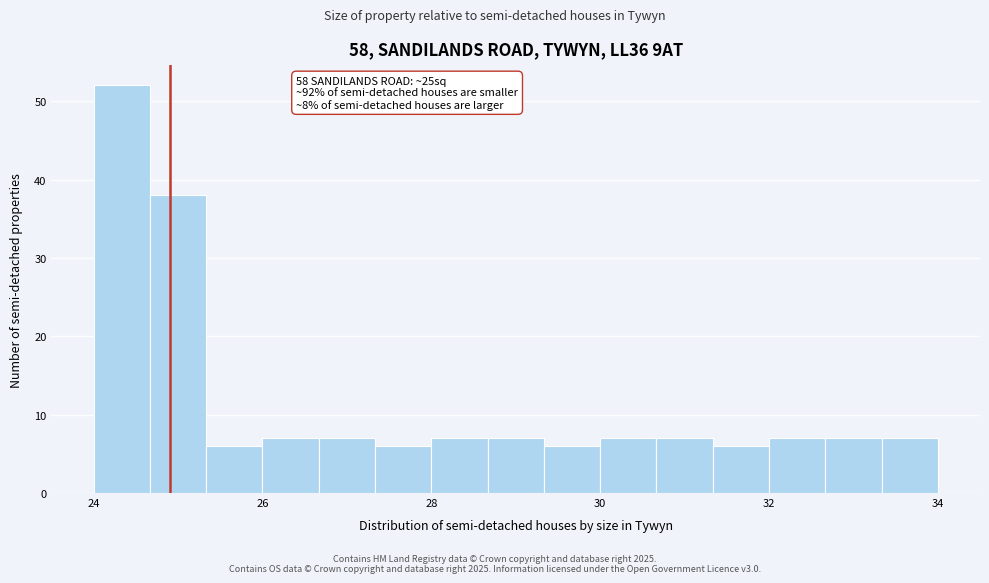

Read against the x-axis, roughly where is the centre of the tallest bar?

24.4